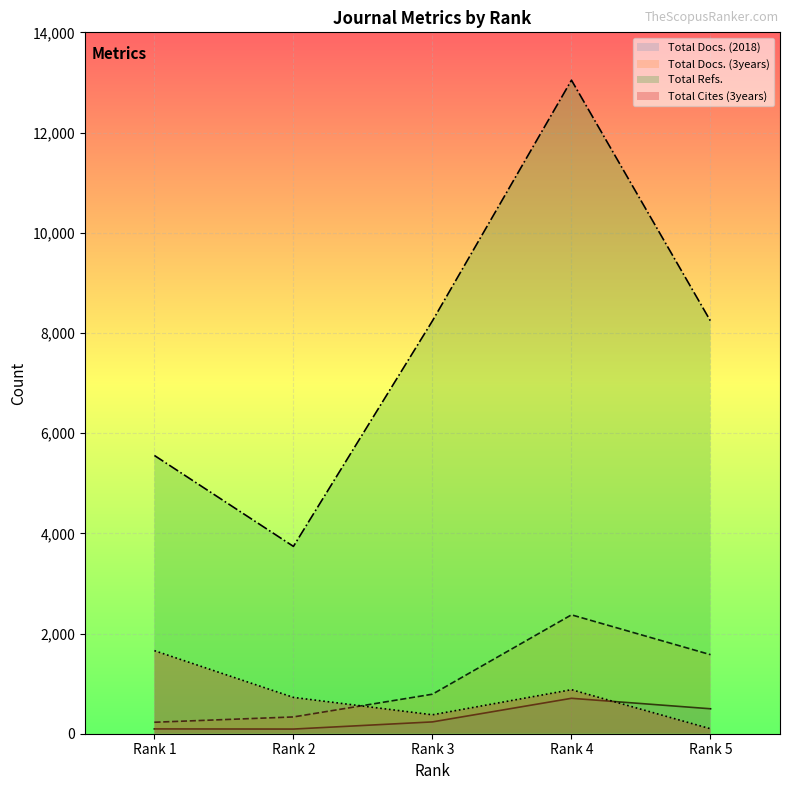

At which category is the sum across all series the highest?

Rank 4